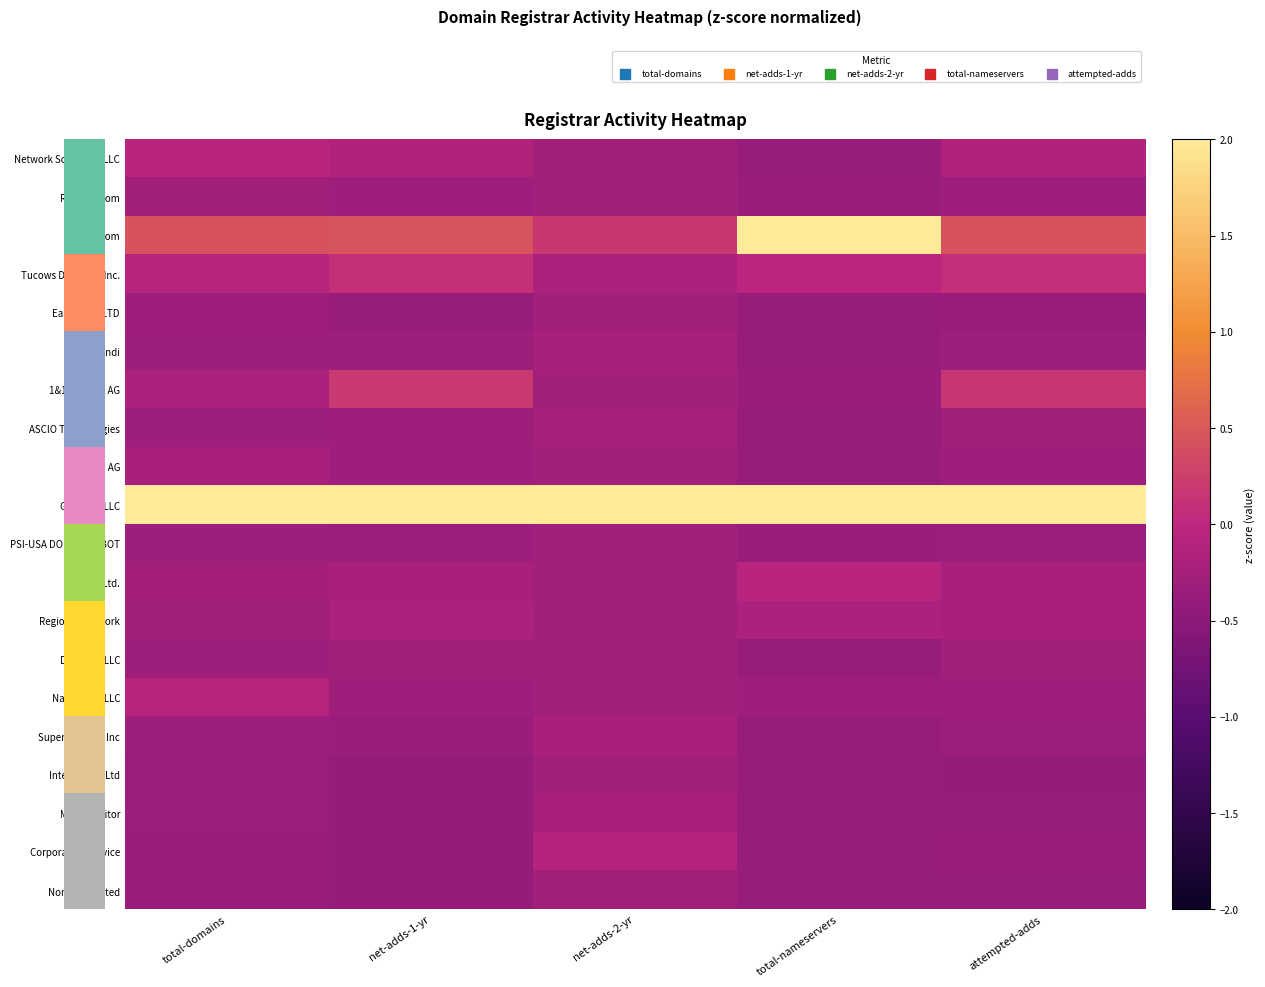

What is the spread (max minus min) of values at net-adds-2-yr?

4.6